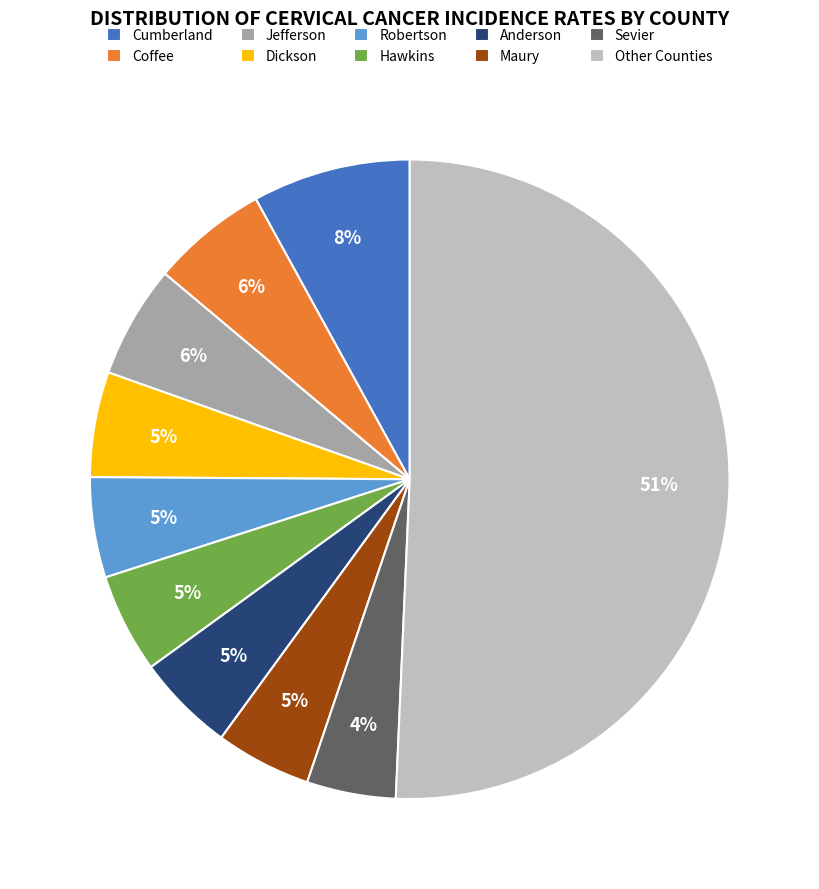

What percentage is the Sevier slice, to the nearest percent?

4%